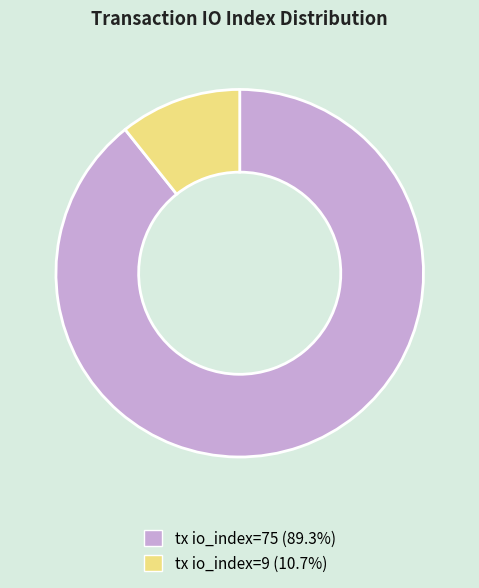

True or false: tx io_index=75 accounts for 99% of the total.

False